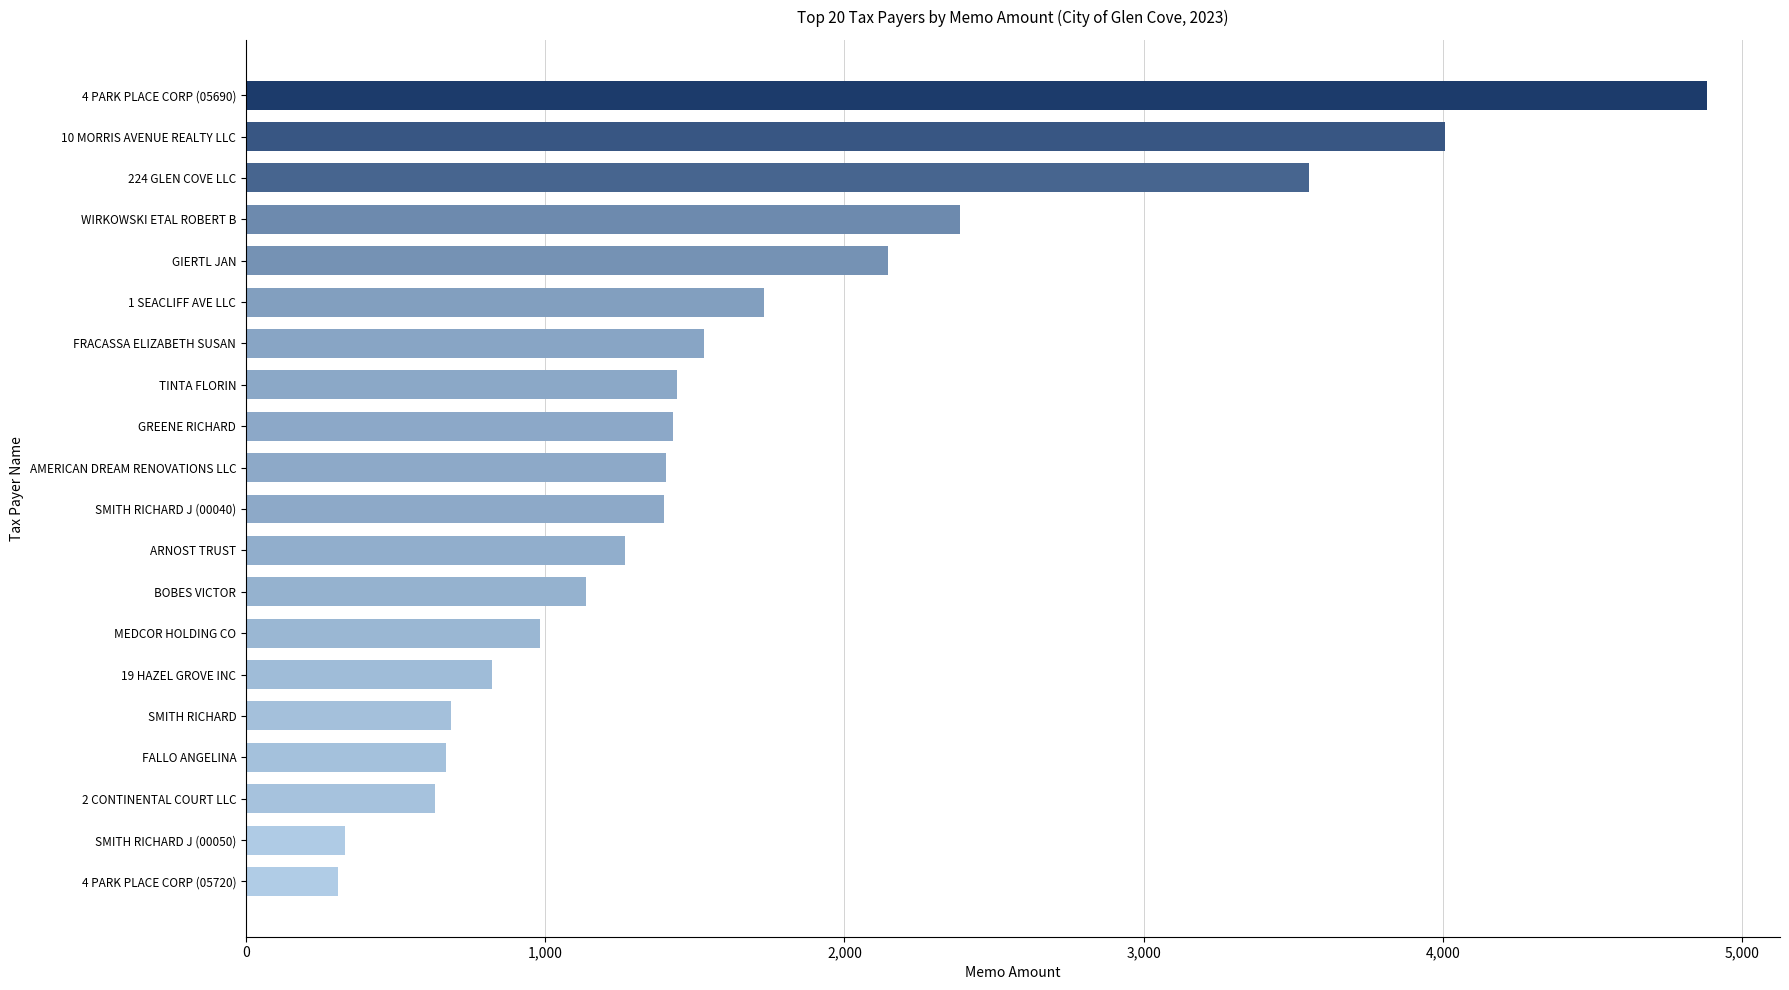

What is the change in value from GREENE RICHARD to 224 GLEN COVE LLC?

+2122.8